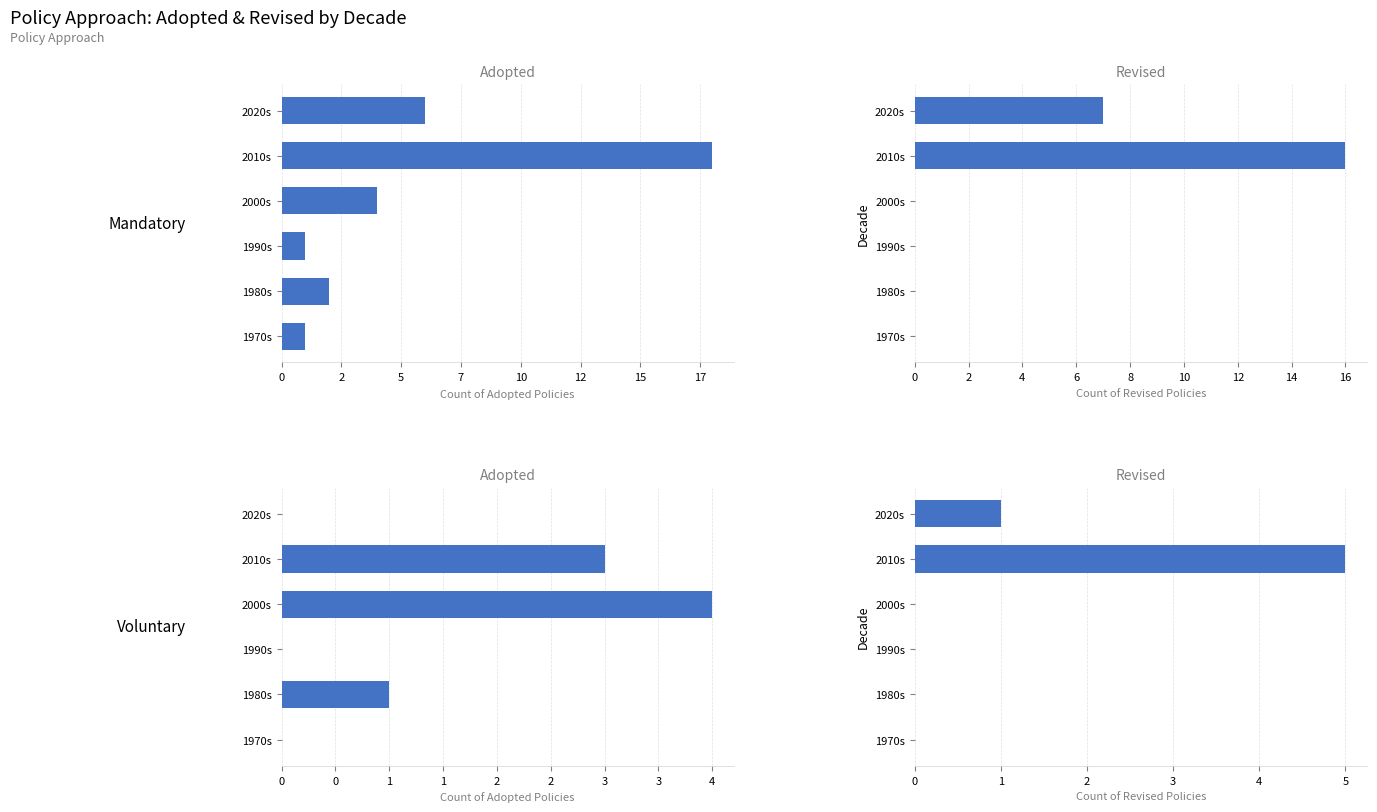

What is the average value of the Mandatory - Adopted series?

5